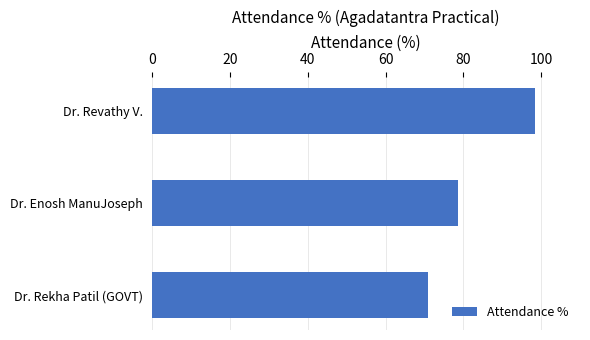

How many series are shown in this chart?

1